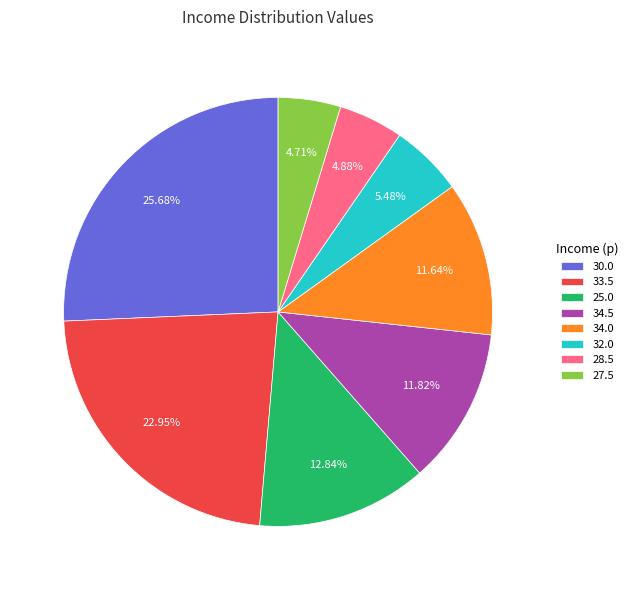

Is 34.5 the majority of the pie?

No